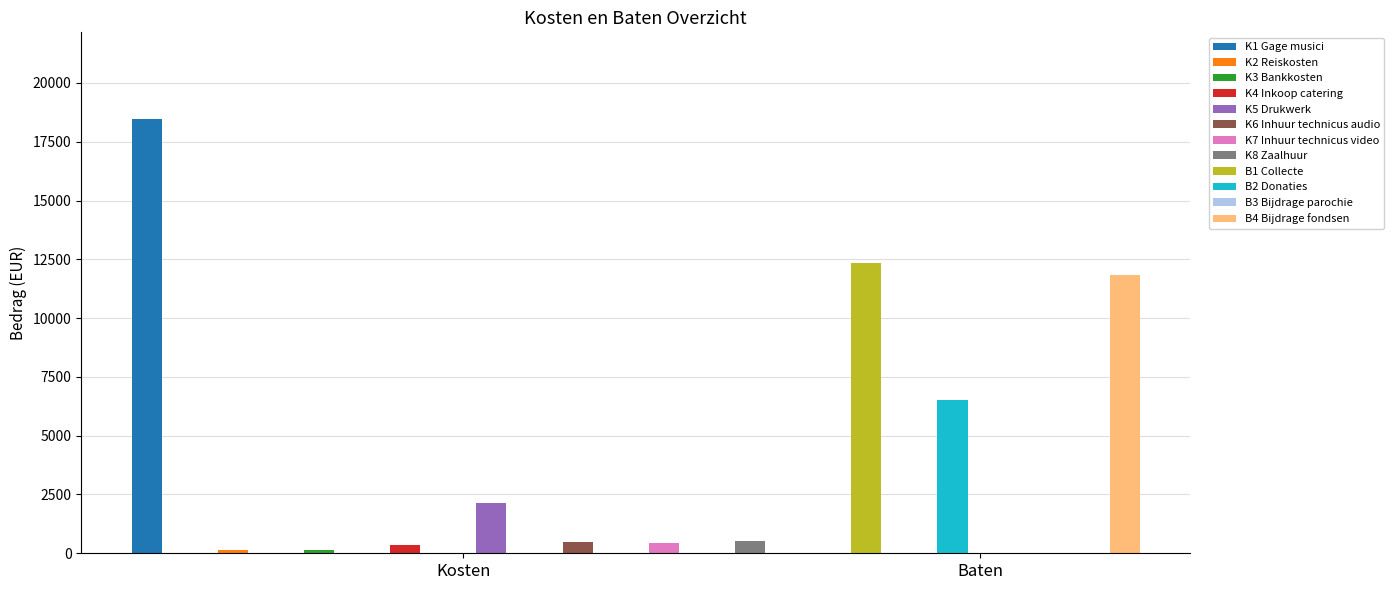

What is the minimum value for Kosten?

130.0